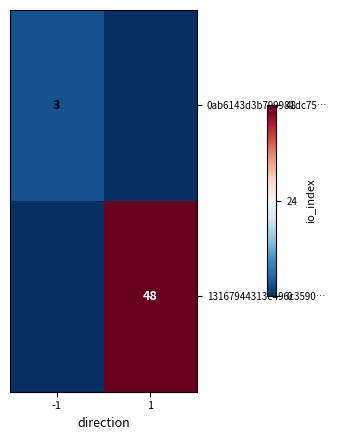

The 0ab6143d3b799981dc75… series shows 3 at -1. True or false?

True